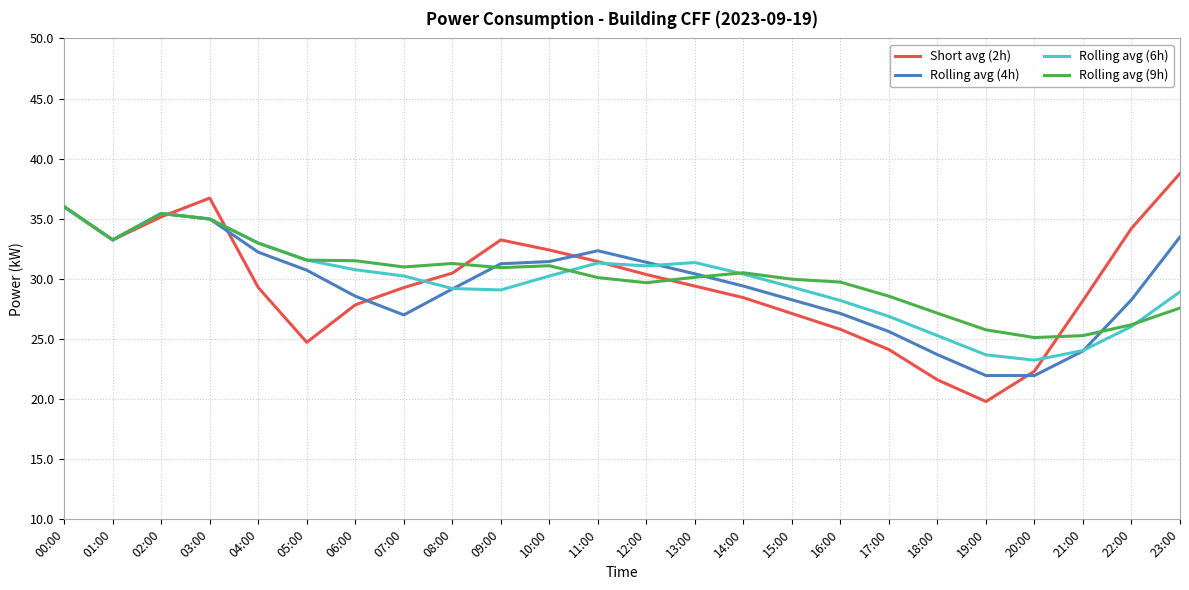

Is it true that Rolling avg (6h) equals 26.0 at 22:00?

True